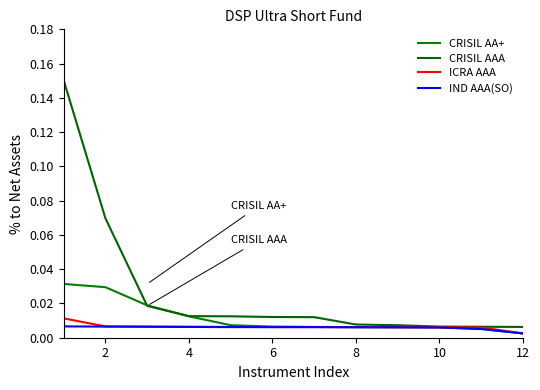

List the series in order of their peak value, highest first.

CRISIL AAA, CRISIL AA+, ICRA AAA, IND AAA(SO)